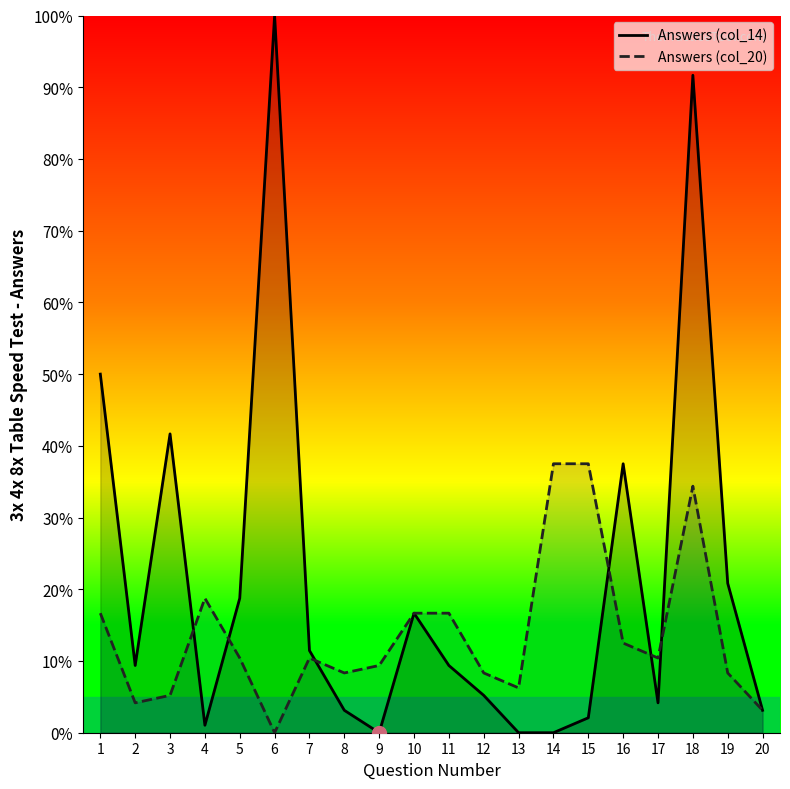

How many lines are shown in the chart?

2